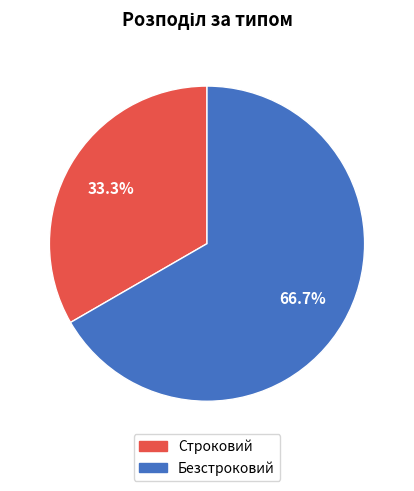

Approximately how many times larger is the value at Безстроковий compared to Строковий?

2.0